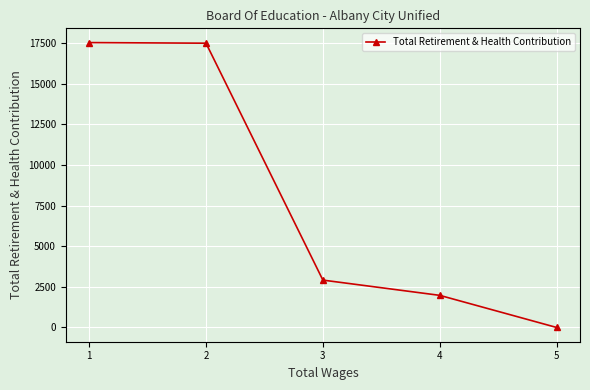

The value at 4 is 1978. True or false?

True